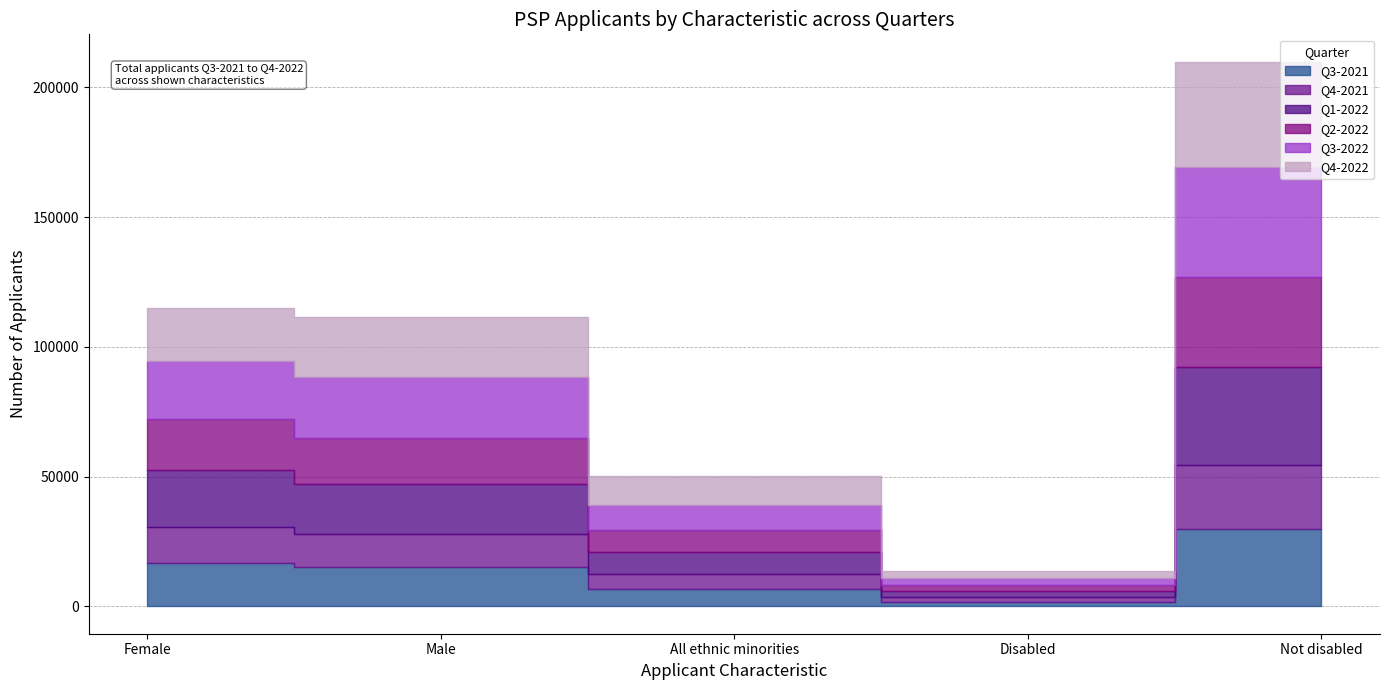

What are all the series names shown in the legend?

Q3-2021, Q4-2021, Q1-2022, Q2-2022, Q3-2022, Q4-2022